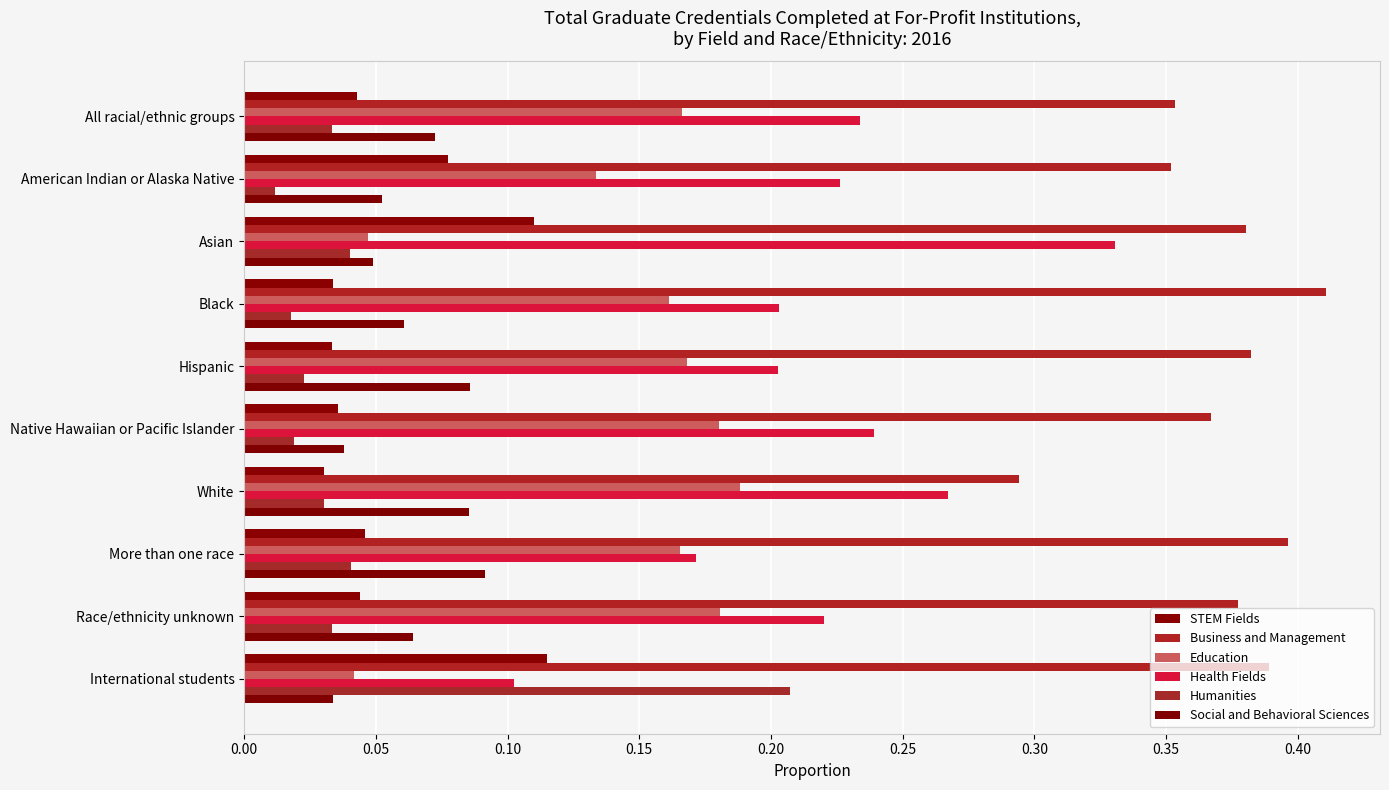

What is the value of the Health Fields bar at the 5th from the left?

0.2